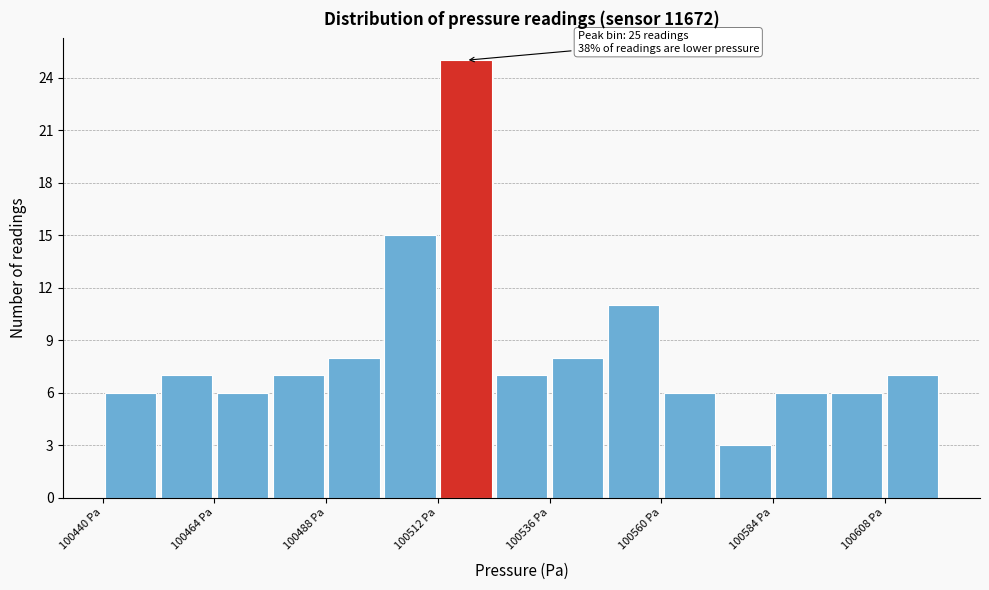

Around what value on the x-axis is the tallest bar? Give the approximate position of its centre, as read against the axis.

100520